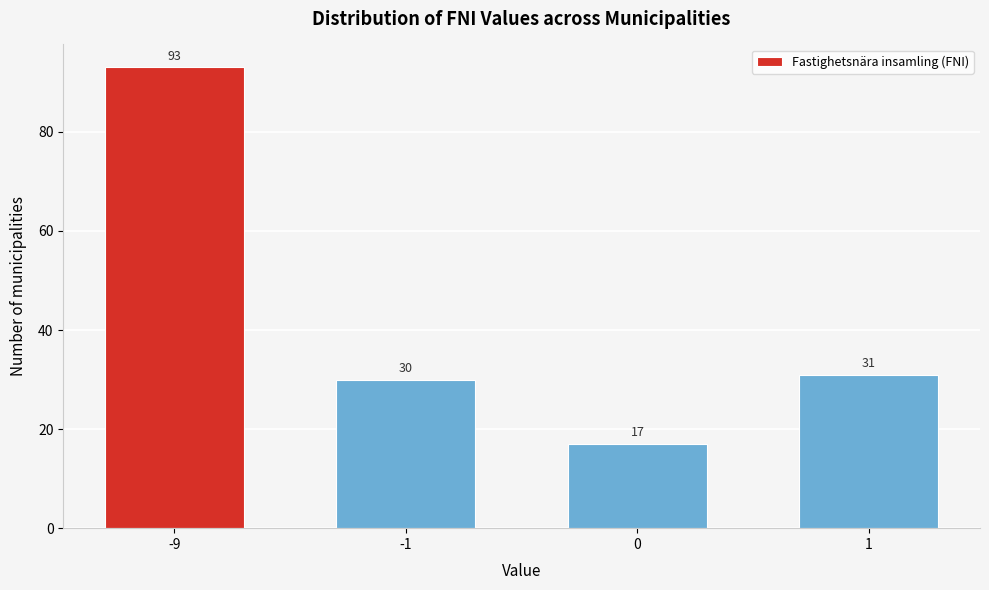

Reading right to left, what are all the values shown in this chart?

1=31	0=17	-1=30	-9=93